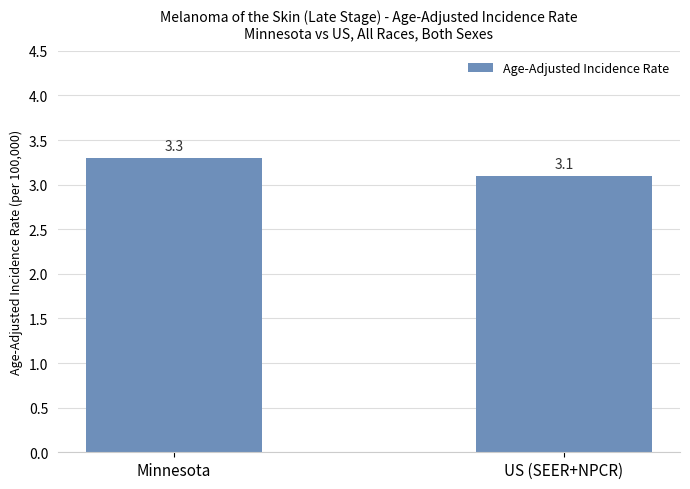

Reading left to right, extract all data points from this chart.

Minnesota=3.3	US (SEER+NPCR)=3.1